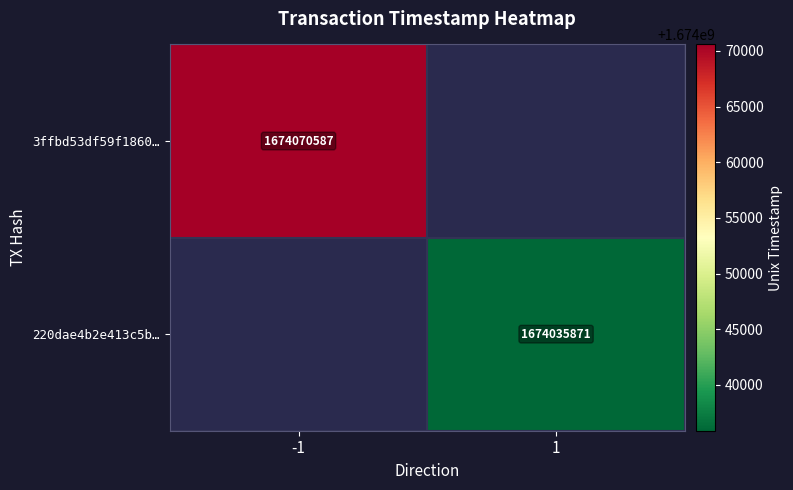

What is the minimum value shown in the chart?

1674035871.0